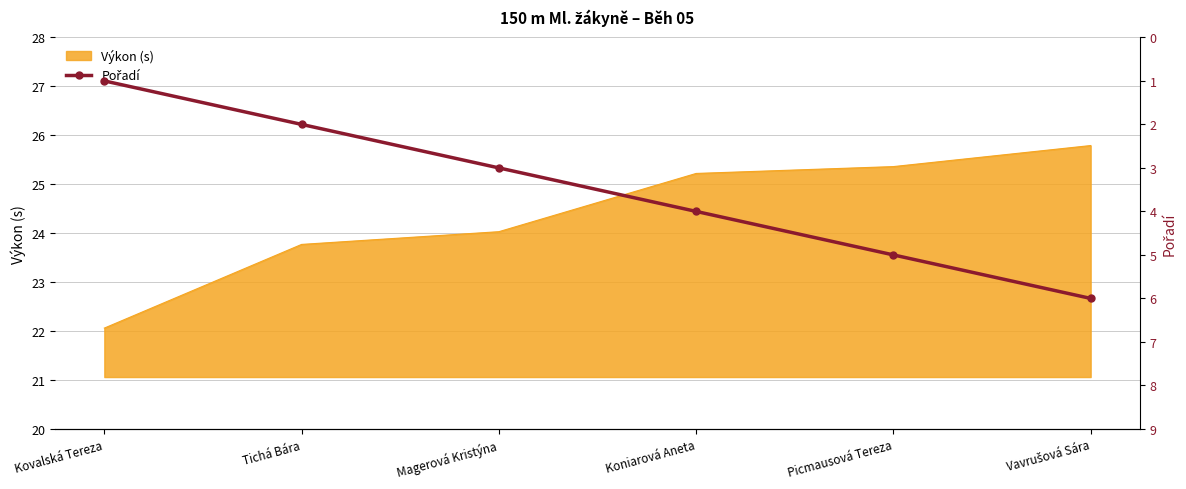

Rank the categories by value from lowest to highest.

Kovalská Tereza, Tichá Bára, Magerová Kristýna, Koniarová Aneta, Picmausová Tereza, Vavrušová Sára